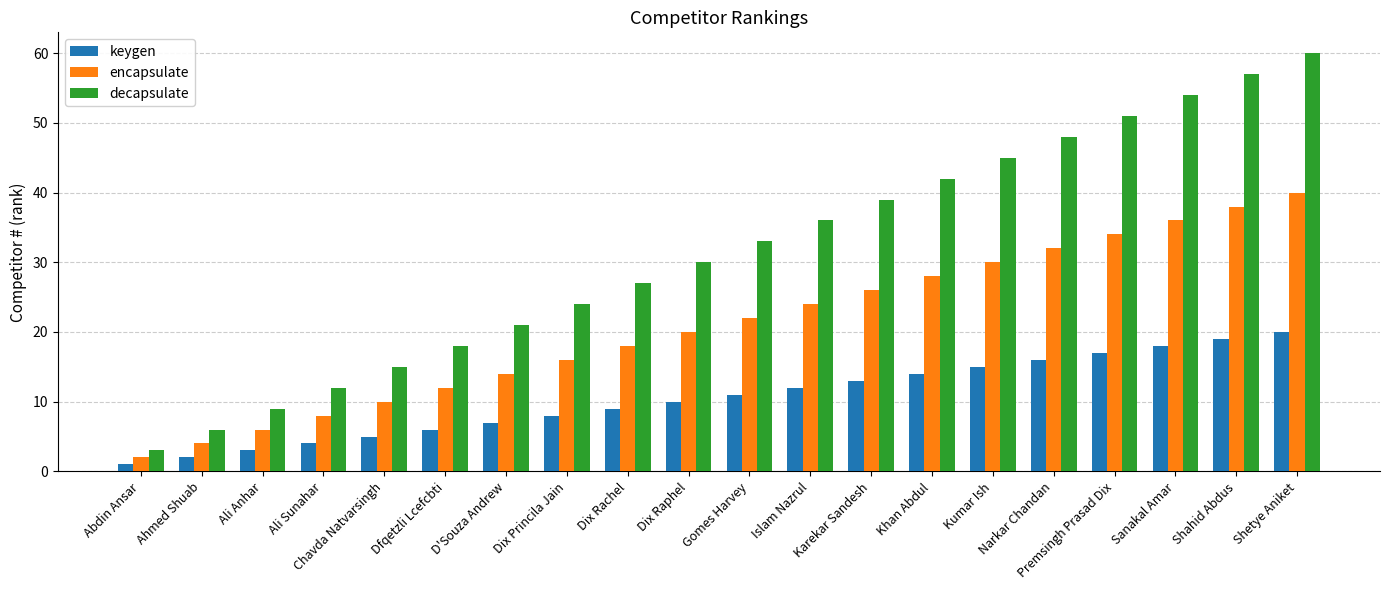

The value of keygen at Dix Rachel is 9. True or false?

True